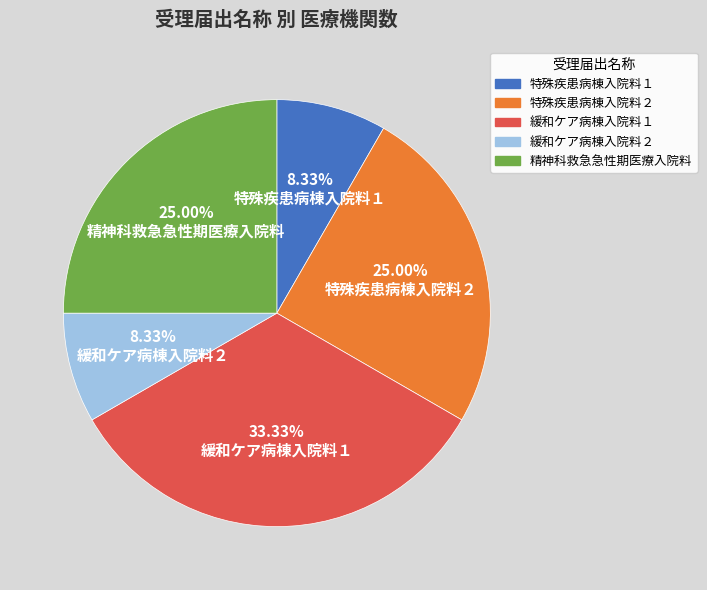

To the nearest percent, what is the combined percentage of 特殊疾患病棟入院料２ and 緩和ケア病棟入院料２?

33%